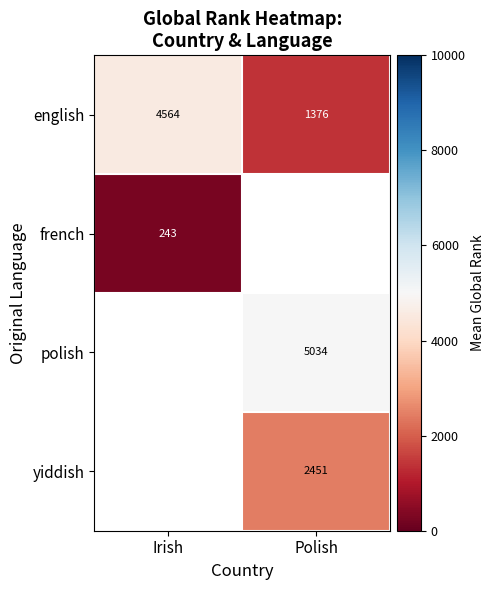

The value of polish at Polish is 5034.0. True or false?

True